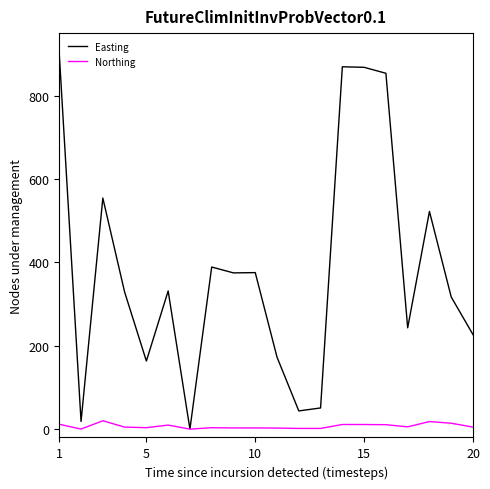

Which series has the largest total across all categories?

Easting